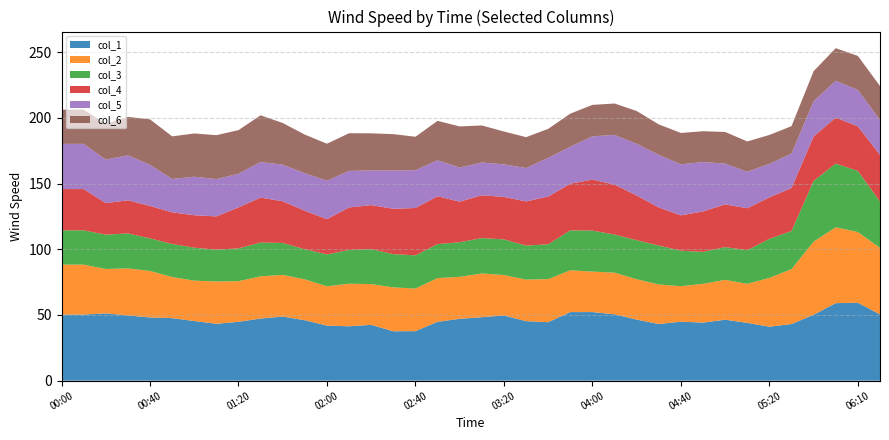

What is the total value across all series at 02:00?

180.3